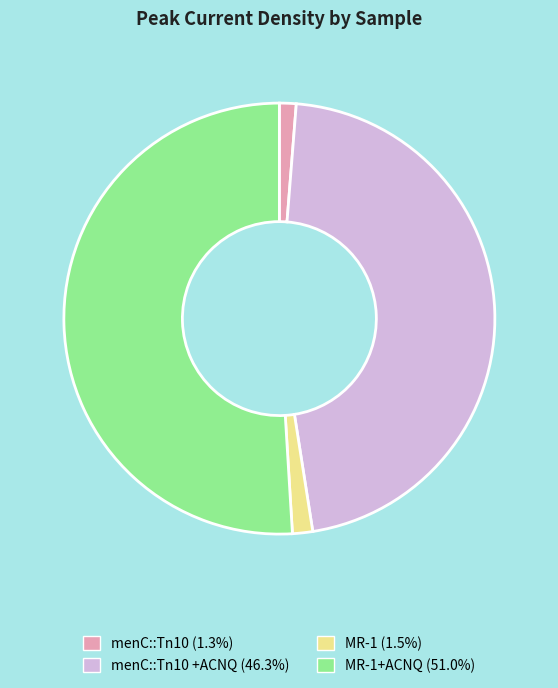

Does any single category account for the majority?

Yes